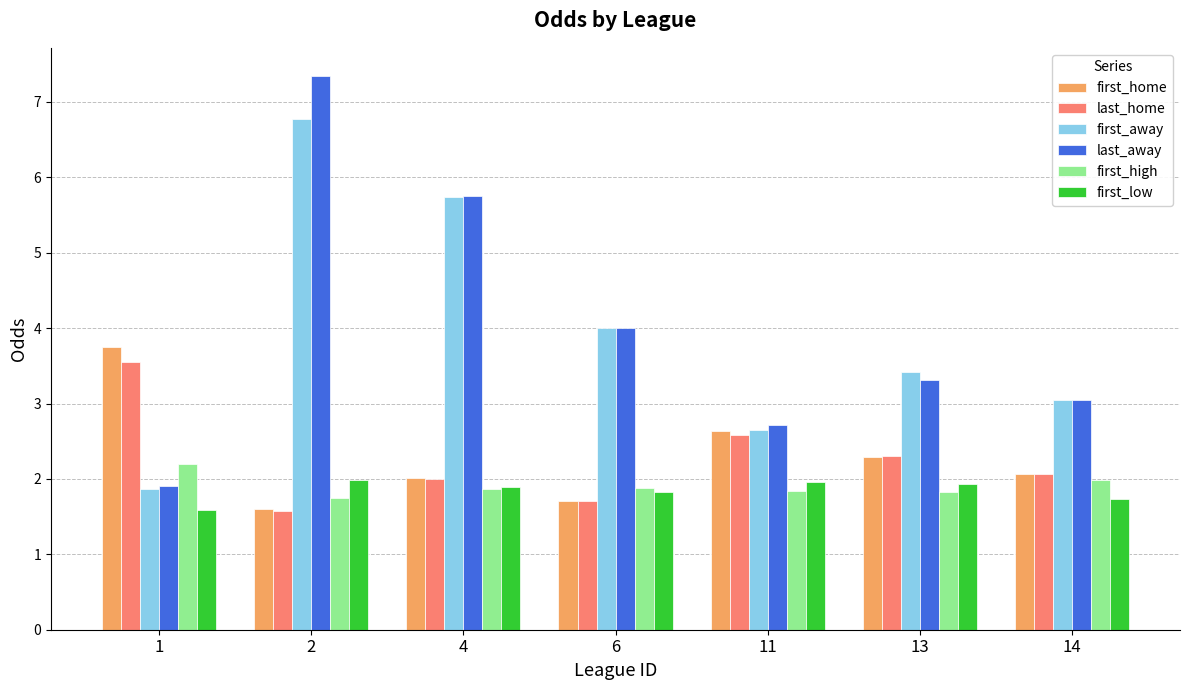

Is the value of first_low at 1 greater than the value of last_away at 14?

No